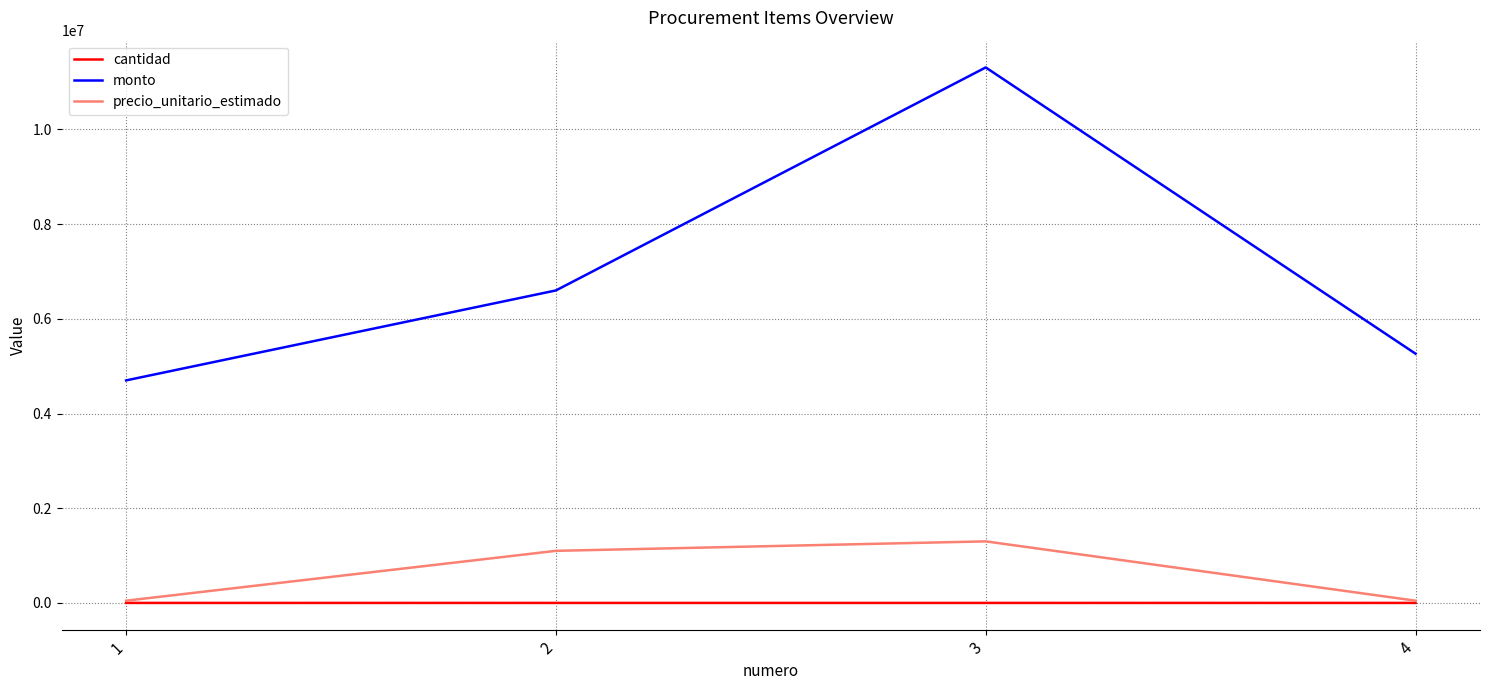

Between 1 and 3, which series saw the biggest shift?

monto